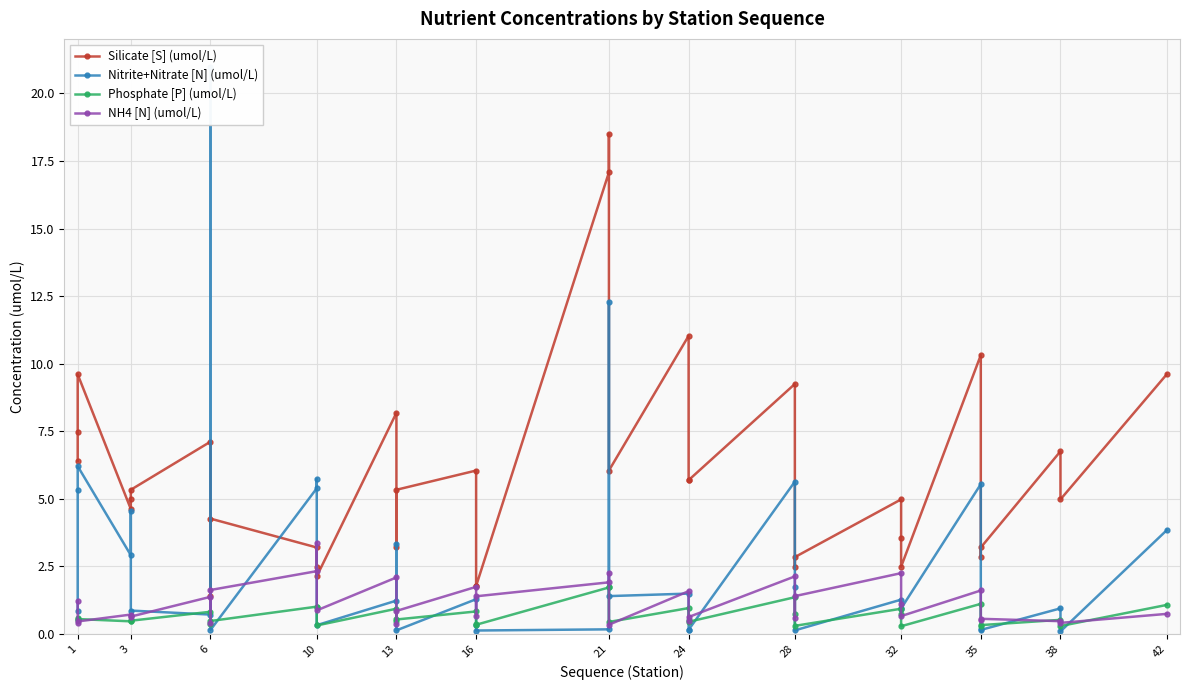

Between which two adjacent categories do NH4 [N] (umol/L) and Nitrite+Nitrate [N] (umol/L) first intersect?

1 and 1